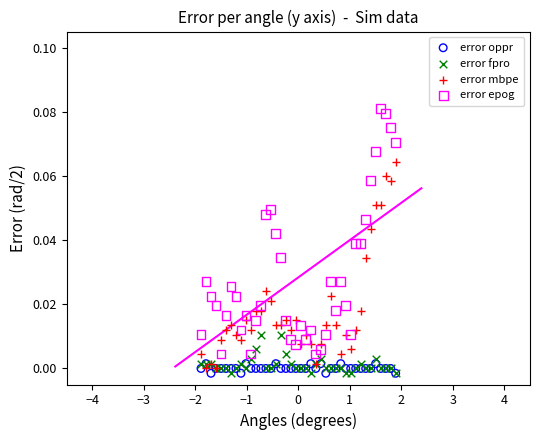

What are all the series names shown in the legend?

error oppr, error fpro, error mbpe, error epog